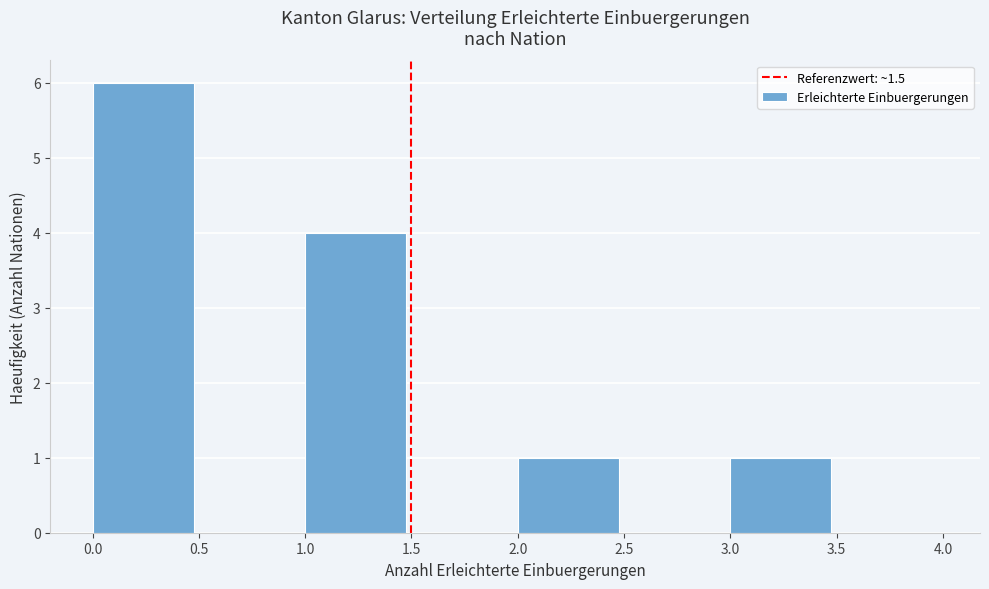

Reading left to right, transcribe this chart: for each bar, give the range it covers on the x-axis and its height. The values are not printed on the chart, so give them approximately, as read against the axis.

0.0 to 0.5: 6
0.5 to 1.0: 0
1.0 to 1.5: 4
1.5 to 2.0: 0
2.0 to 2.5: 1
2.5 to 3.0: 0
3.0 to 3.5: 1
3.5 to 4.0: 0